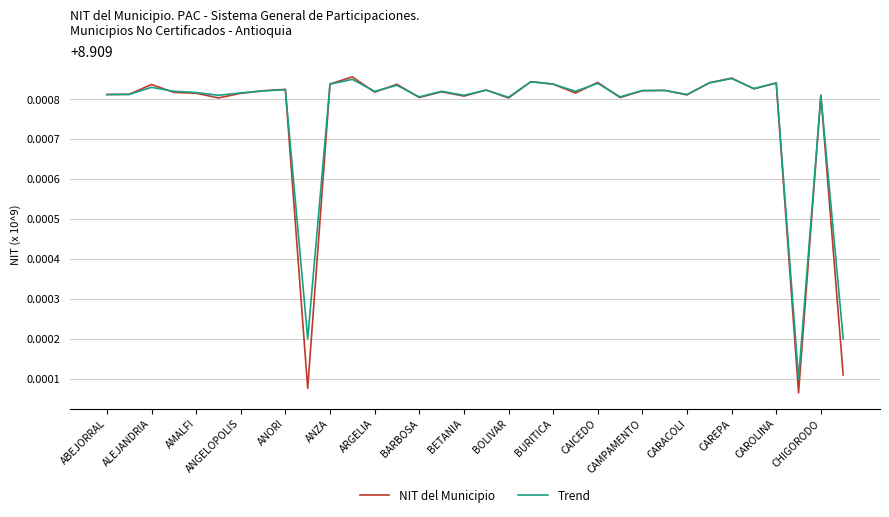

Which series has the widest spread of values?

NIT del Municipio